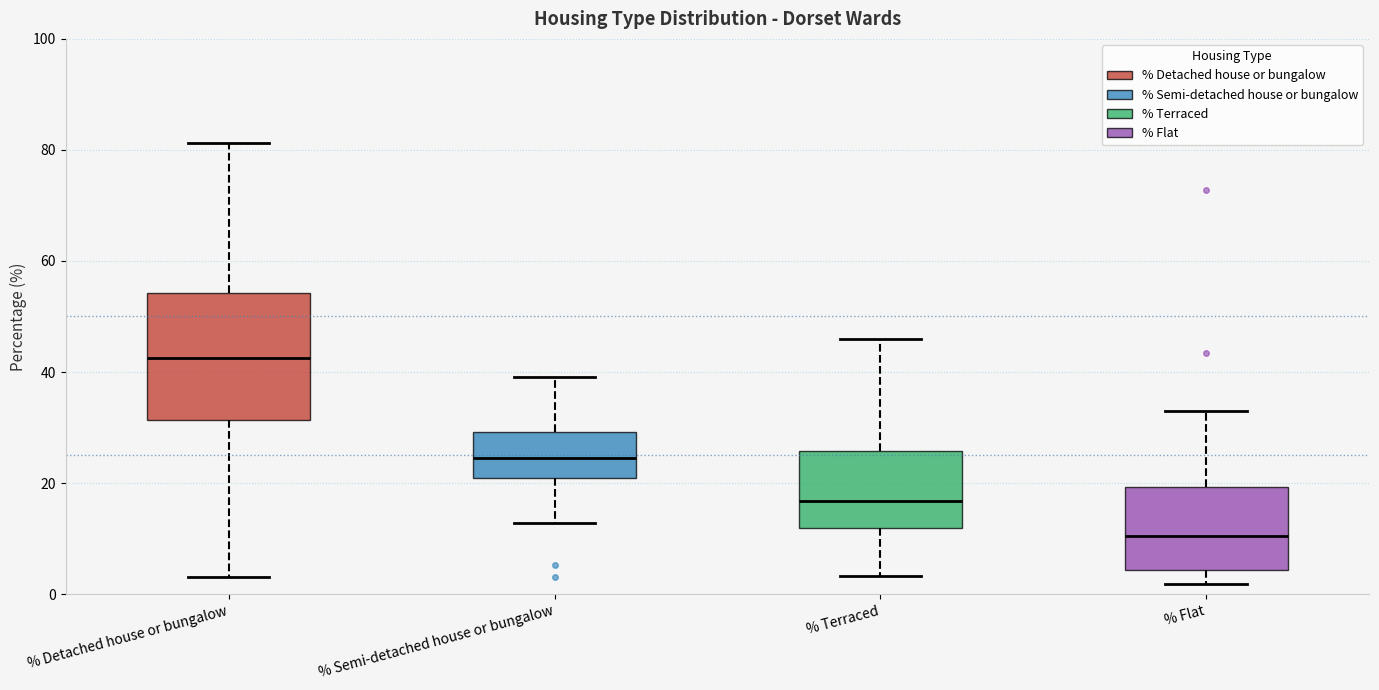

Reading left to right, read every box against the y-axis: the position of its median line, the range the box covers, and the ends of its whiskers. The values are not printed on the chart, so give them approximately, as read against the axis.

% Detached house or bungalow: median 42, box 32 to 54, whiskers 4 to 82
% Semi-detached house or bungalow: median 24, box 20 to 30, whiskers 12 to 40
% Terraced: median 16, box 12 to 26, whiskers 4 to 46
% Flat: median 10, box 4 to 20, whiskers 2 to 34